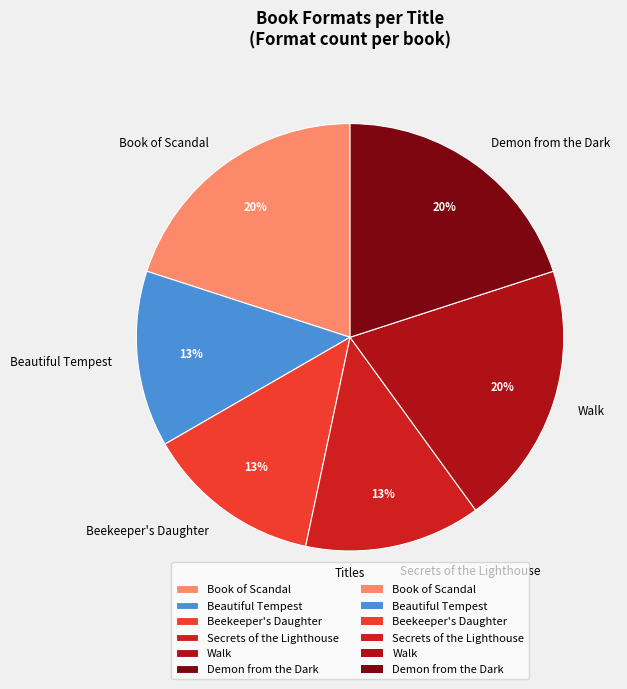

Between Book of Scandal and Beekeeper's Daughter, which is larger?

Book of Scandal